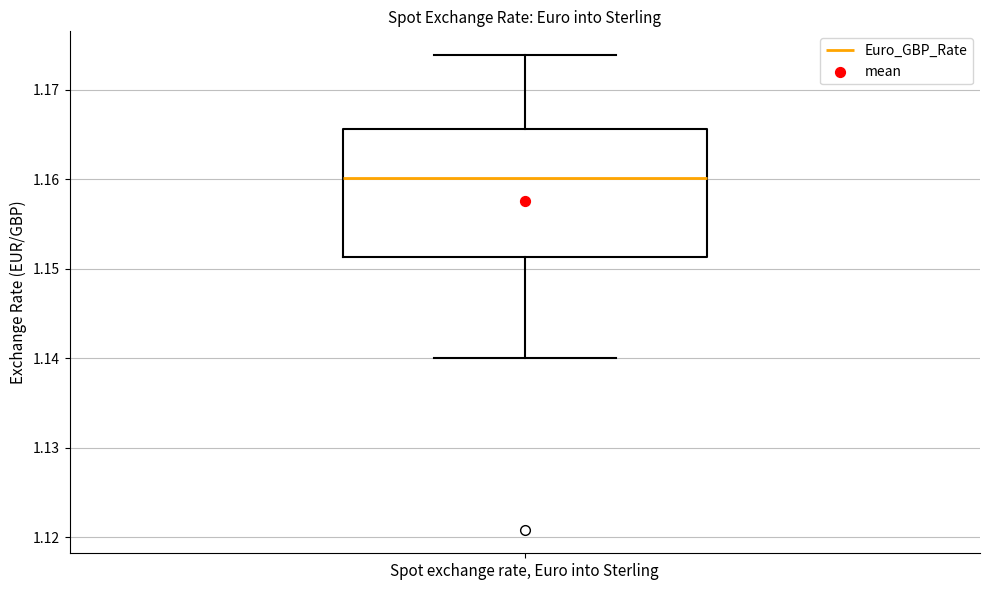

Transcribe this box plot: give where the median line is, the range the box spans, and where the two whiskers end, as read against the y-axis. The values are not printed on the chart, so give them approximately, as read against the axis.

median 1.160, box 1.151 to 1.166, whiskers 1.140 to 1.174